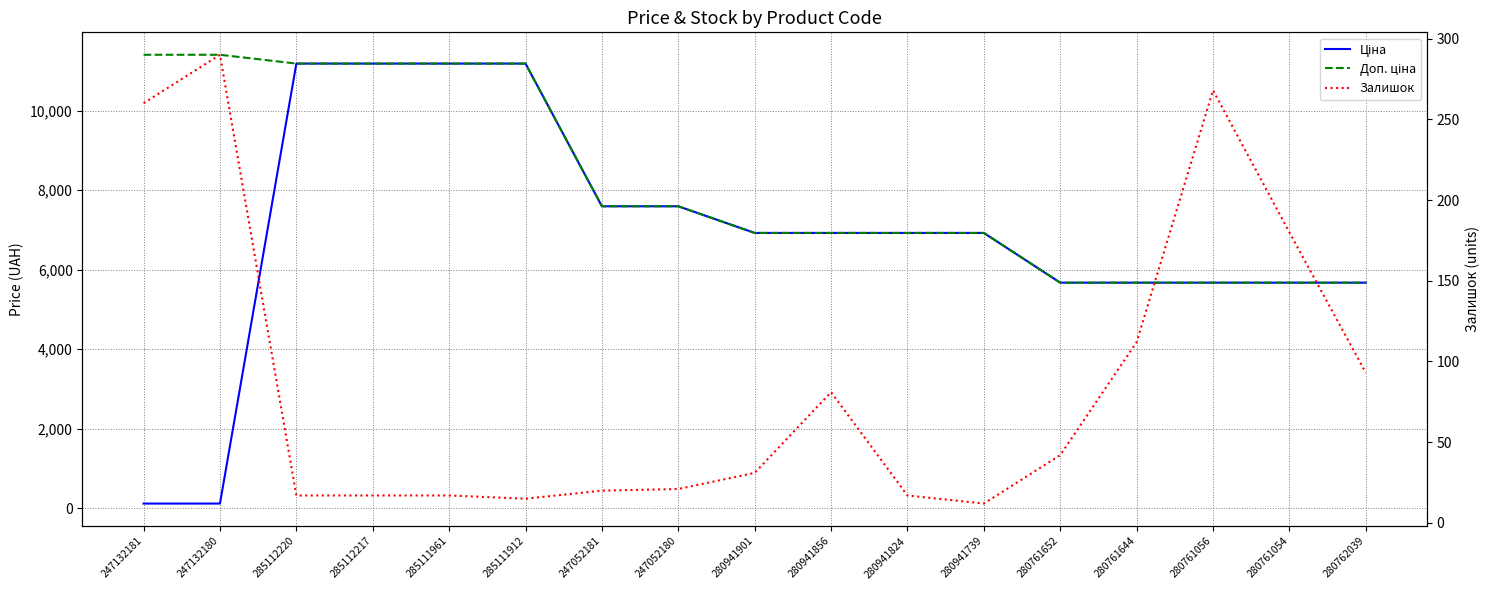

What is the label of the 4th point from the right?

280761644